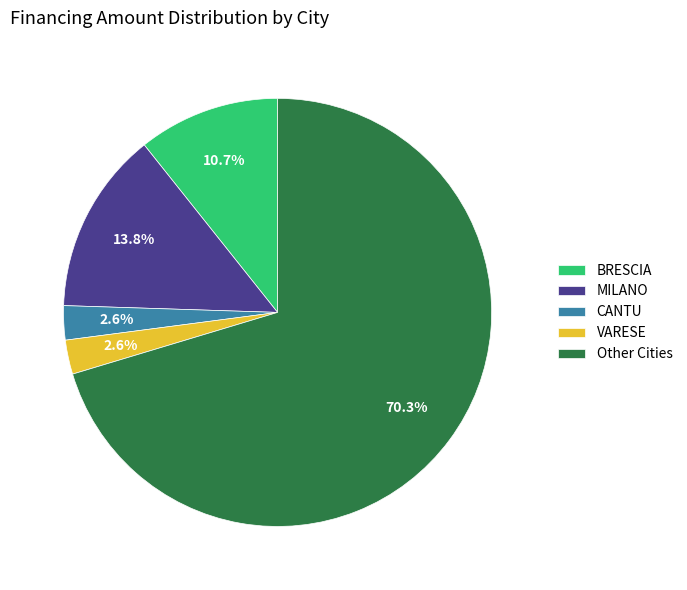

What percentage do Other Cities and BRESCIA together represent?

81.0%